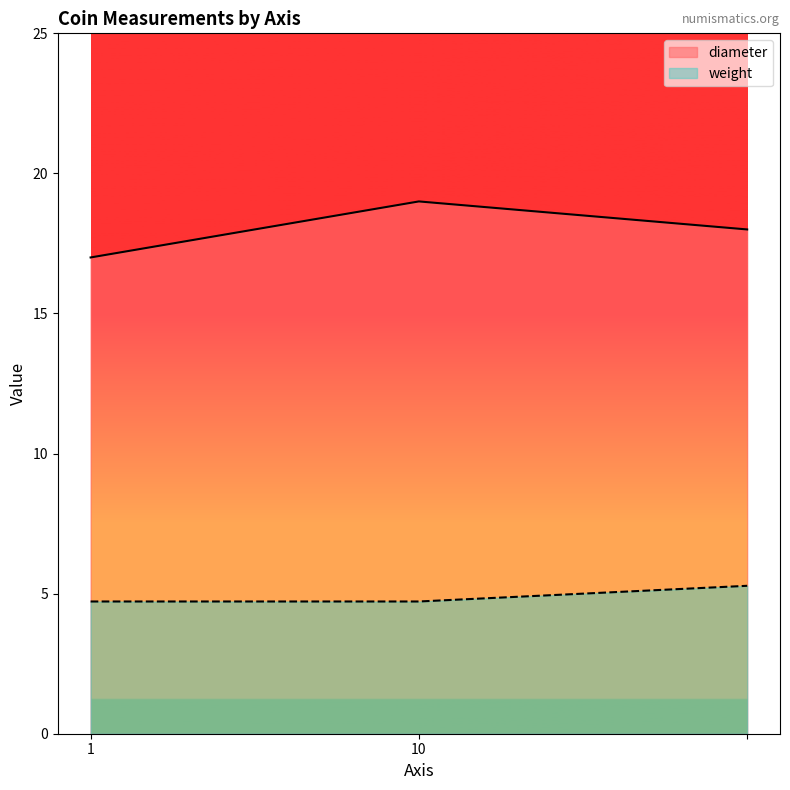

At which label does diameter first exceed 18?

10